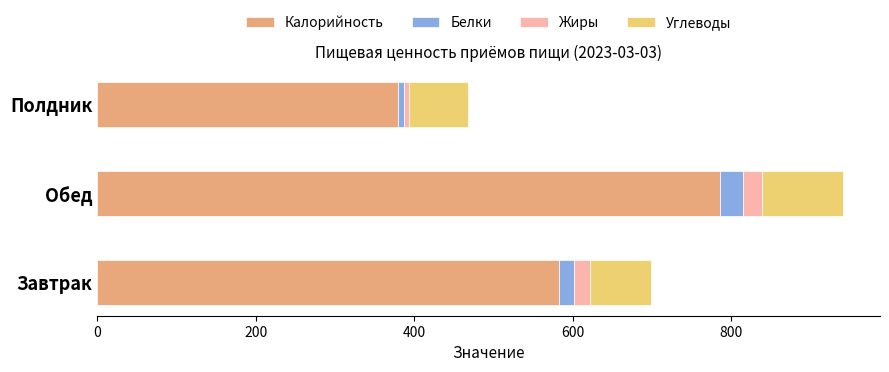

What is the lowest value of the Калорийность series?

380.2